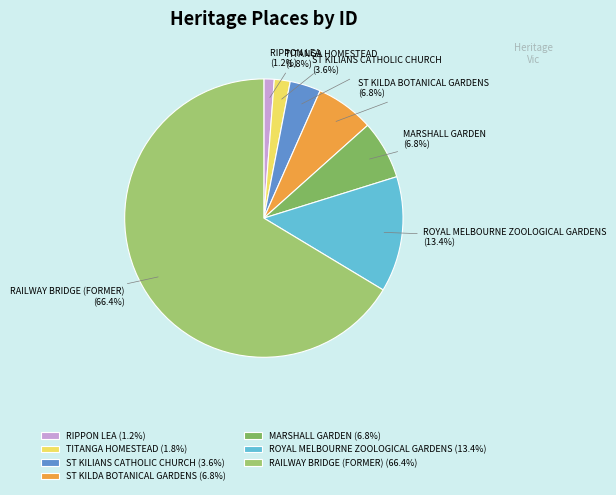

Which has a higher value, ROYAL MELBOURNE ZOOLOGICAL GARDENS or RIPPON LEA?

ROYAL MELBOURNE ZOOLOGICAL GARDENS